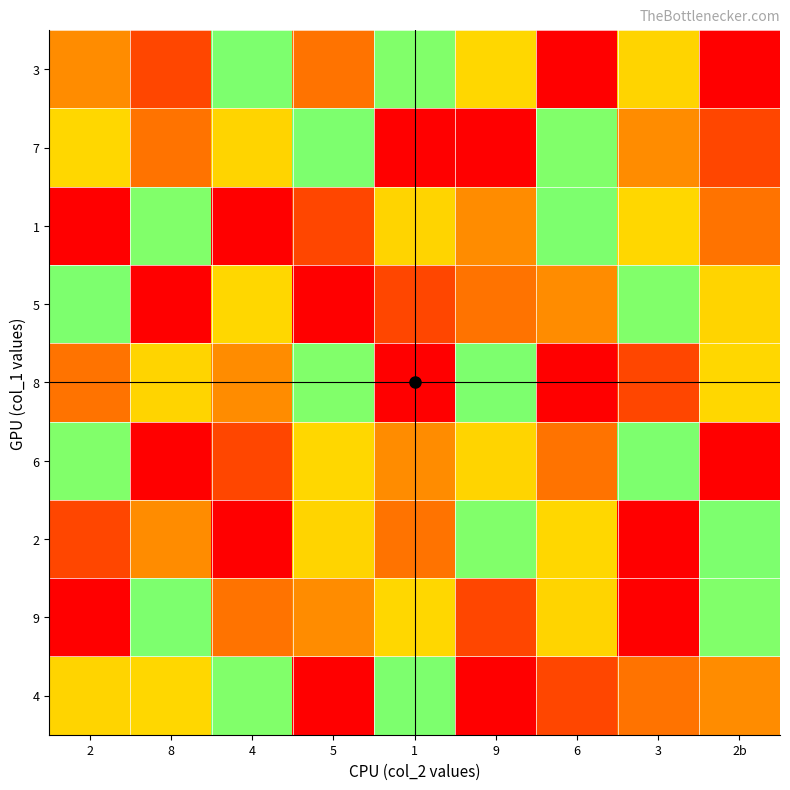

At 1, list the series in order from smallest to largest.

7, 5, 6, 1, 4, 3, 9, 2, 8